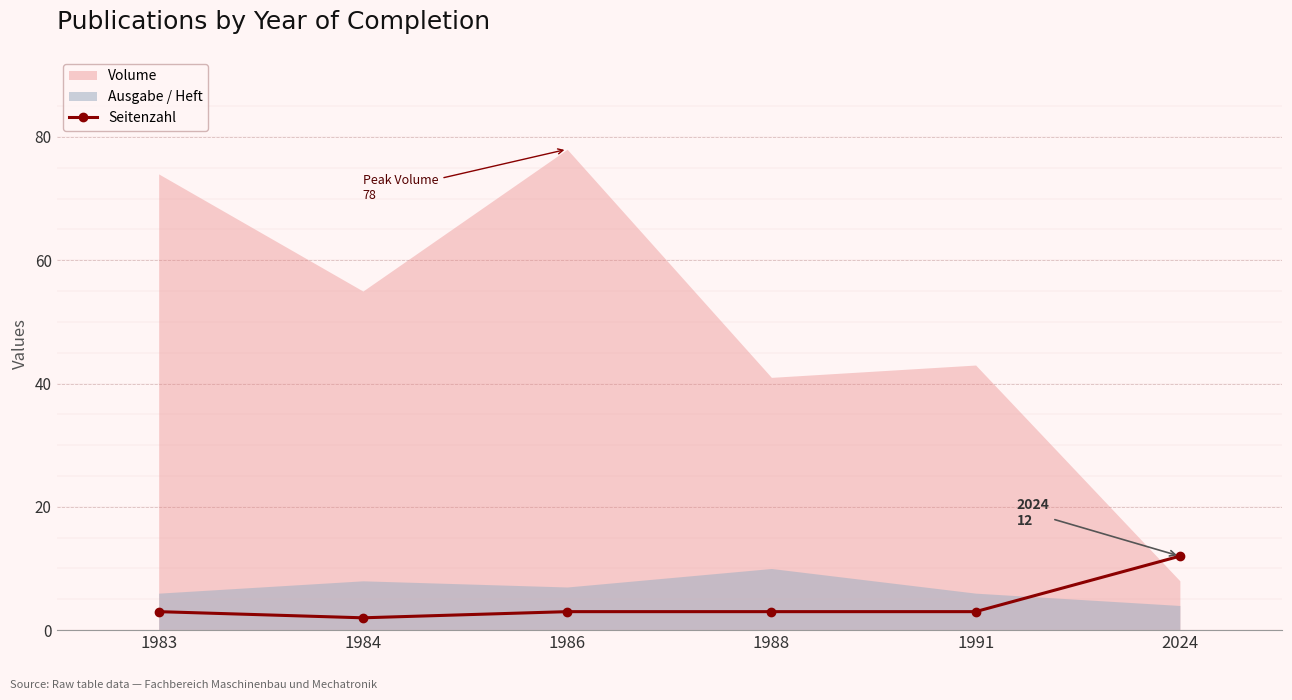

True or false: Seitenzahl has more than 2 points higher than both neighbors.

False